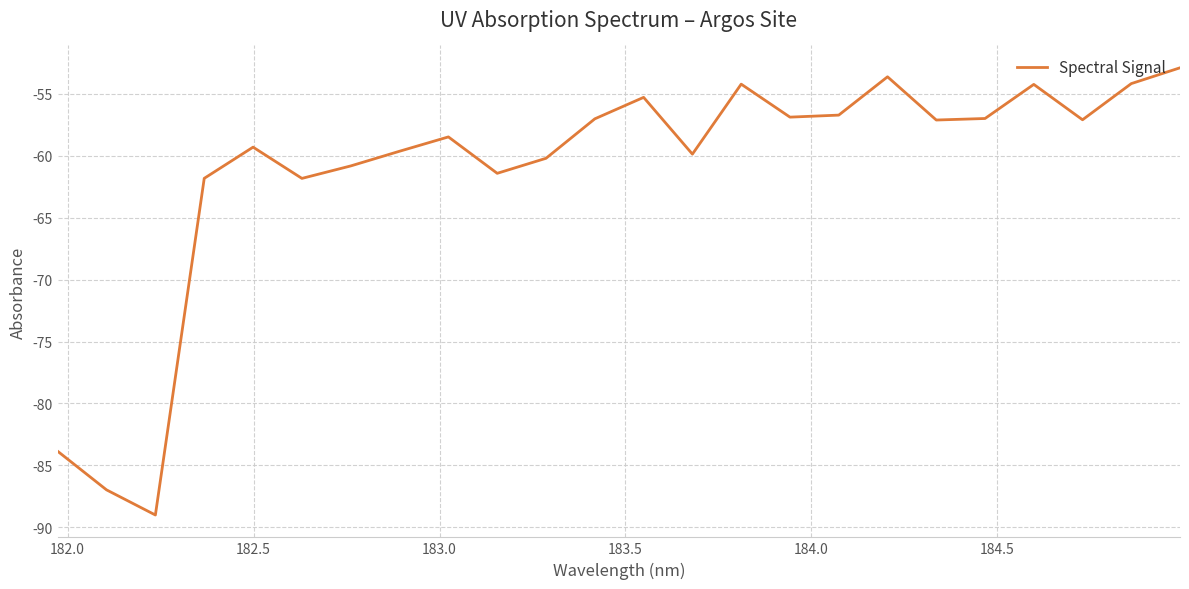

What is the smallest value displayed?

-89.0